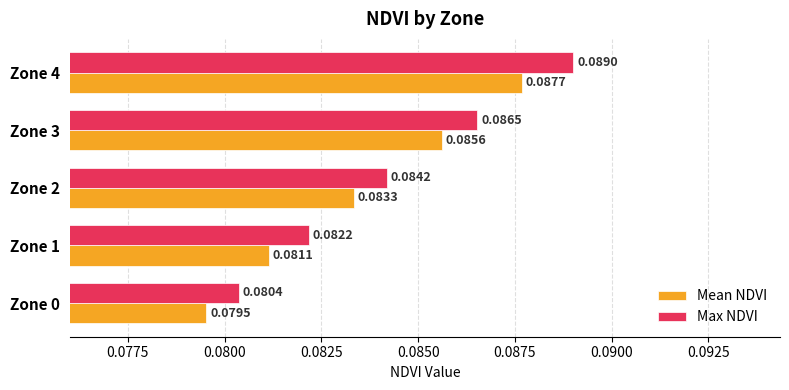

What is the sum of all Max NDVI values?

0.4